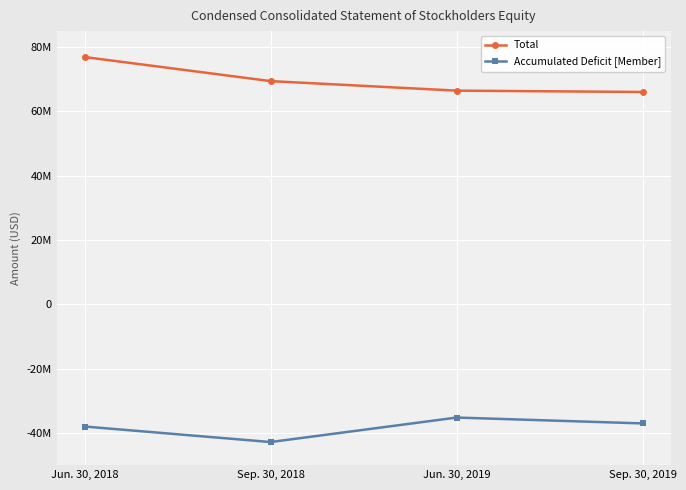

Which series has the largest total across all categories?

Total